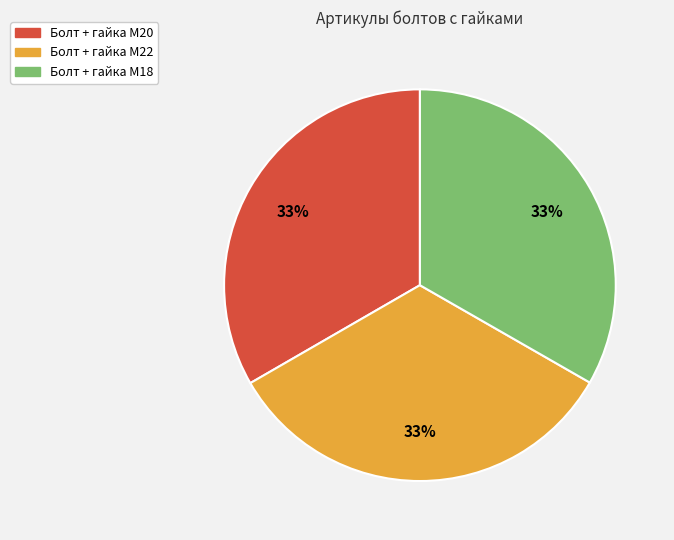

True or false: Болт + гайка M18 accounts for 33% of the total.

True